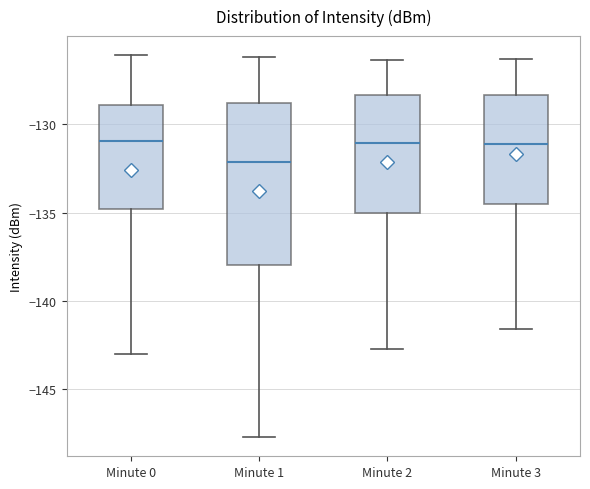

Which box is the tallest, from its lower edge to its upper edge?

Minute 1